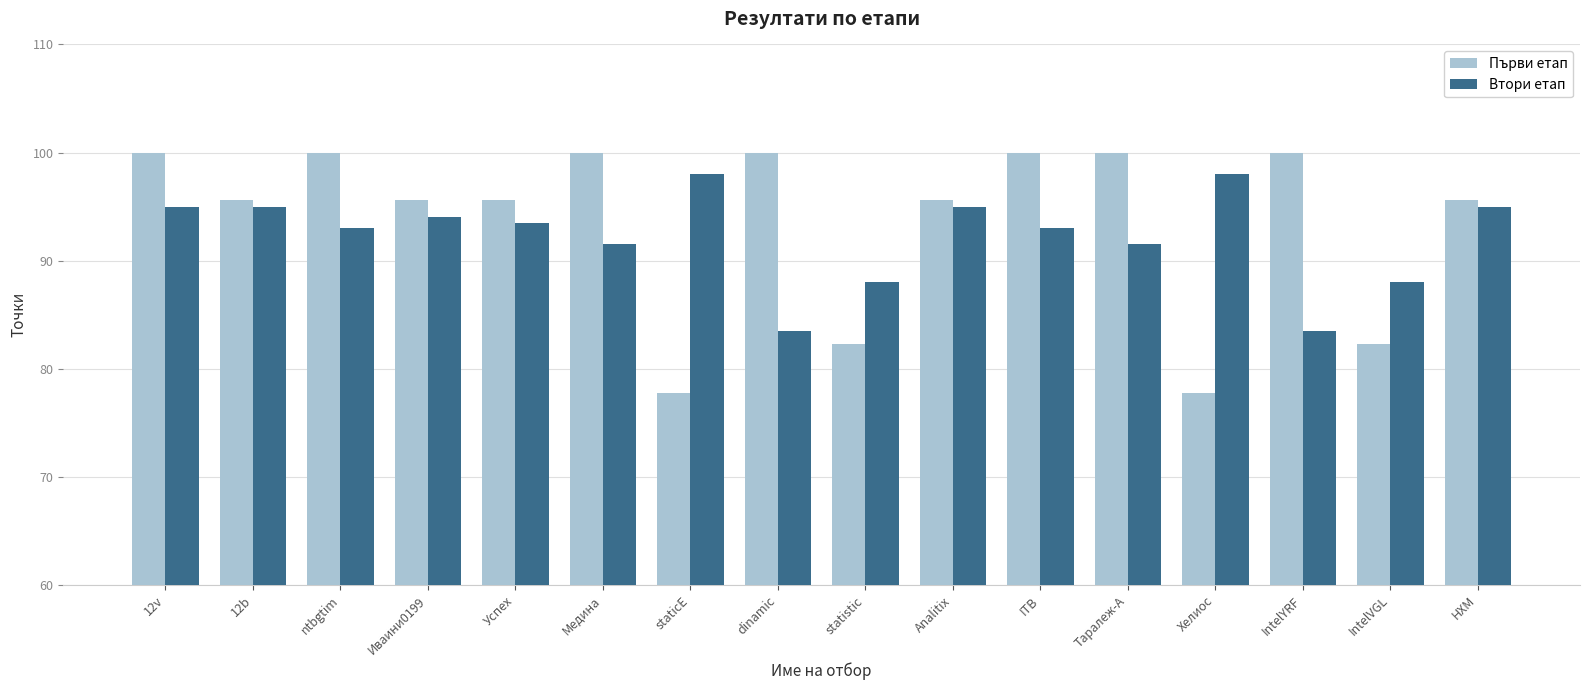

What is the sum of the Първи етап values at ntbgtim and dinamic?

200.0